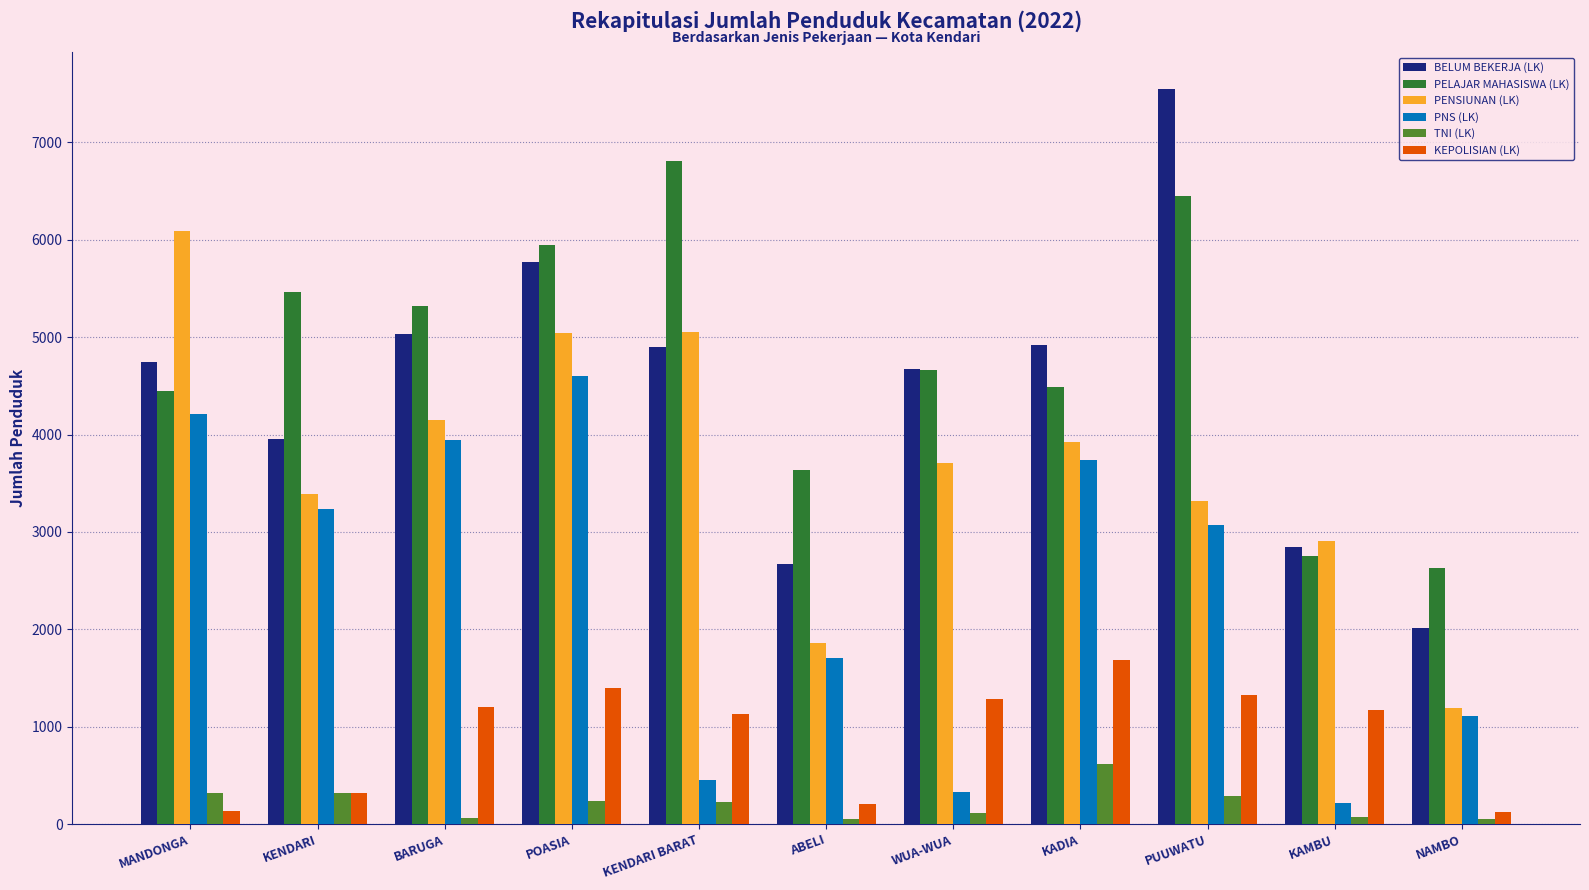

List the series in order of their peak value, highest first.

BELUM BEKERJA (LK), PELAJAR MAHASISWA (LK), PENSIUNAN (LK), PNS (LK), KEPOLISIAN (LK), TNI (LK)